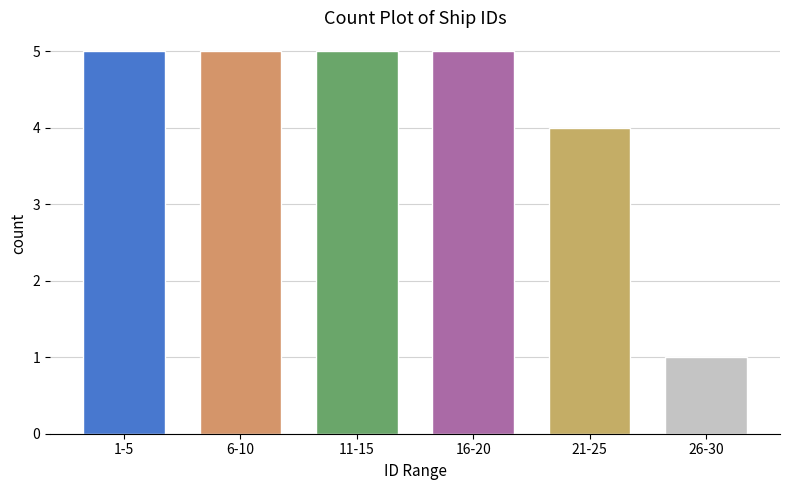

Reading left to right, transcribe all the data shown in this chart.

5	5	5	5	4	1